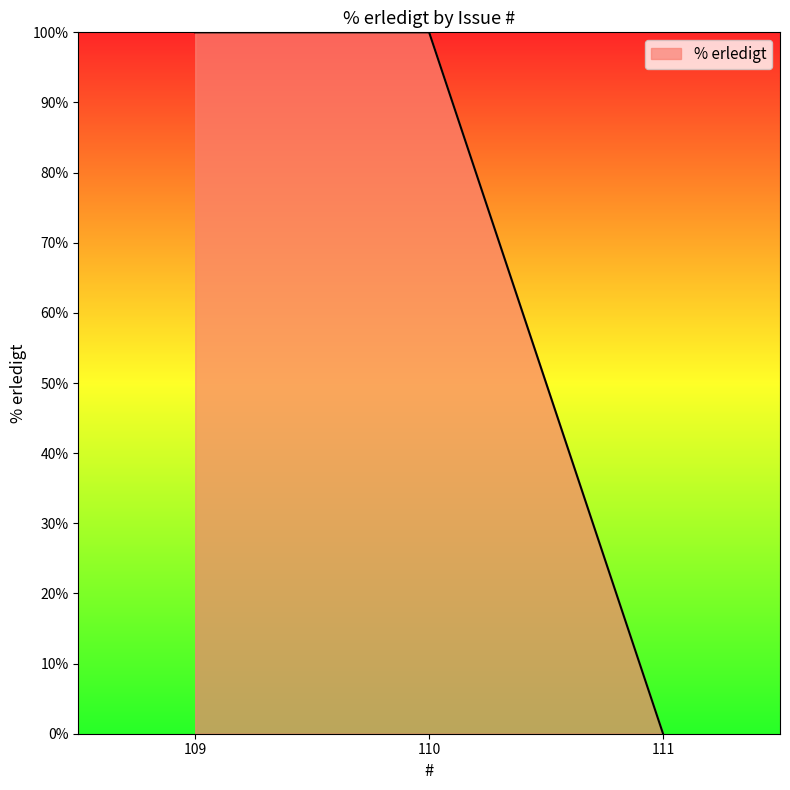

Where is the data nearest to the value 50?

111